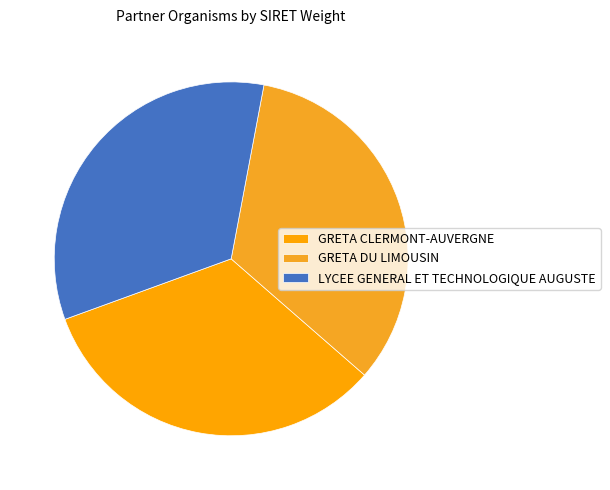

To the nearest percent, what is the combined percentage of LYCEE GENERAL ET TECHNOLOGIQUE AUGUSTE and GRETA CLERMONT-AUVERGNE?

67%